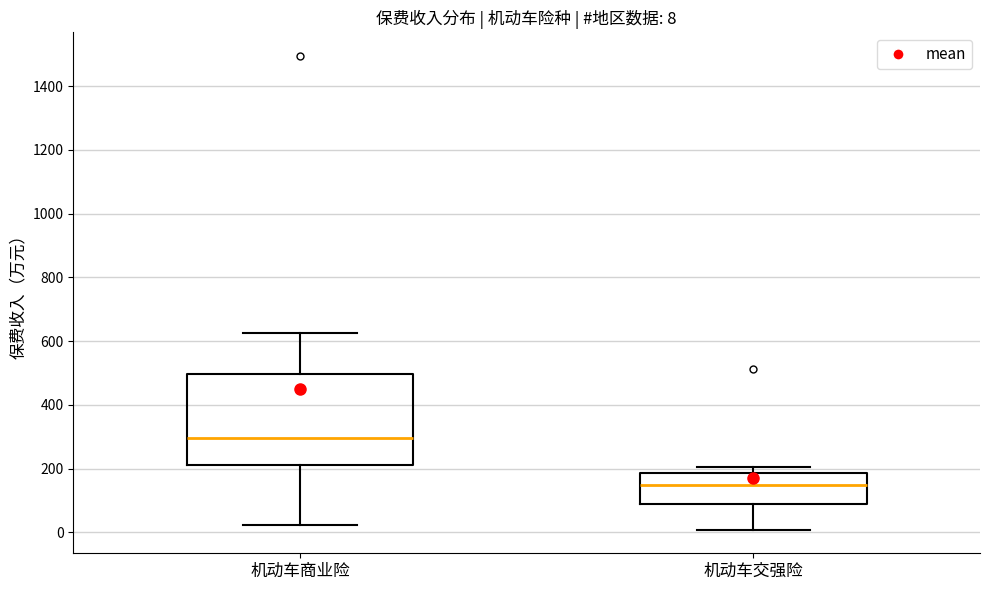

Which box's median line is the highest?

机动车商业险